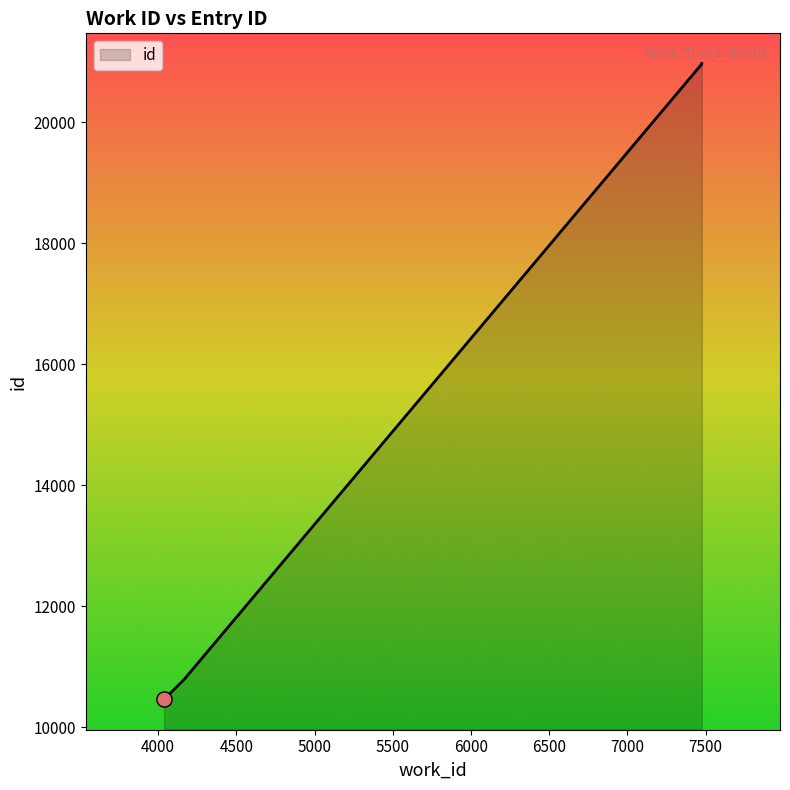

Which has a higher value, 4167 or 4038?

4167